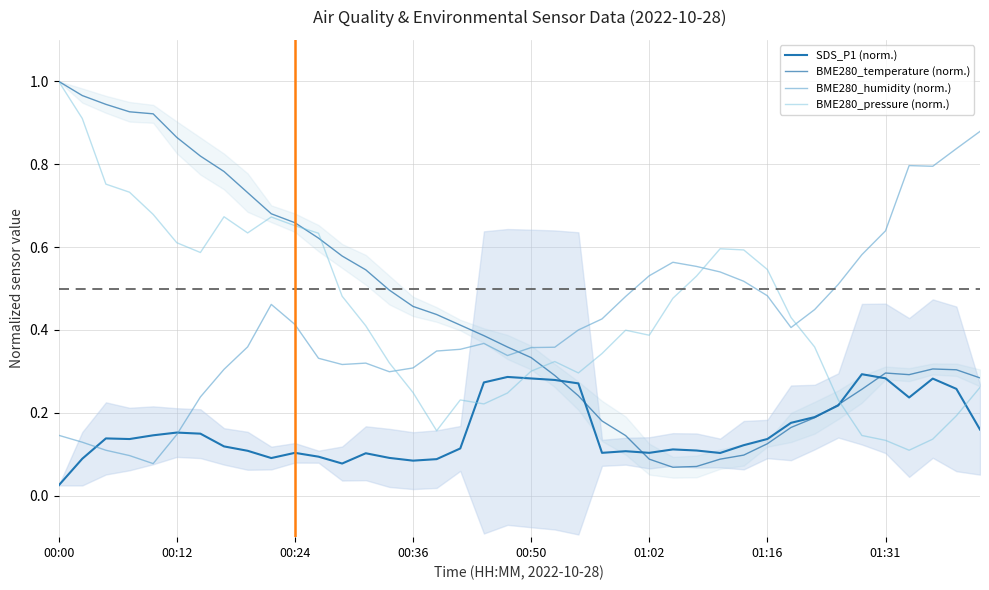

What is the sum of the BME280_pressure (norm.) values at 01:02 and 33?

0.8